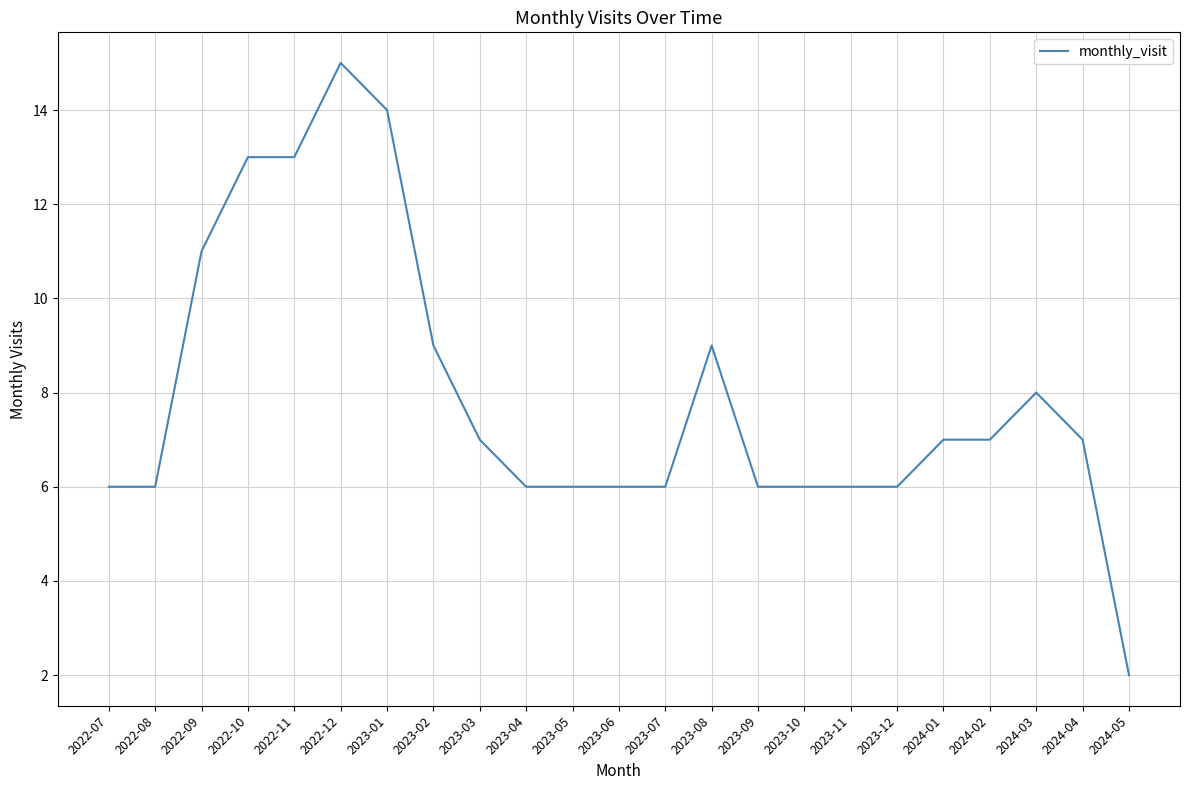

What is the maximum value shown in the chart?

15